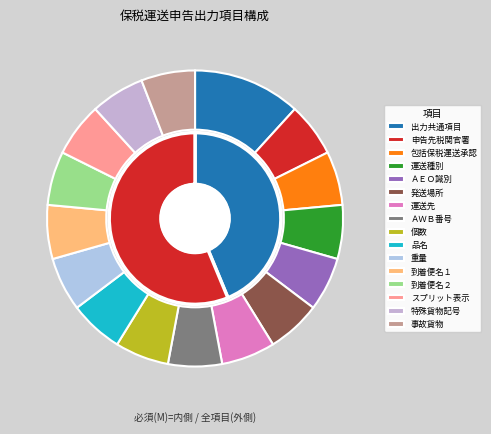

To the nearest percent, what is the average slice percentage?

6%